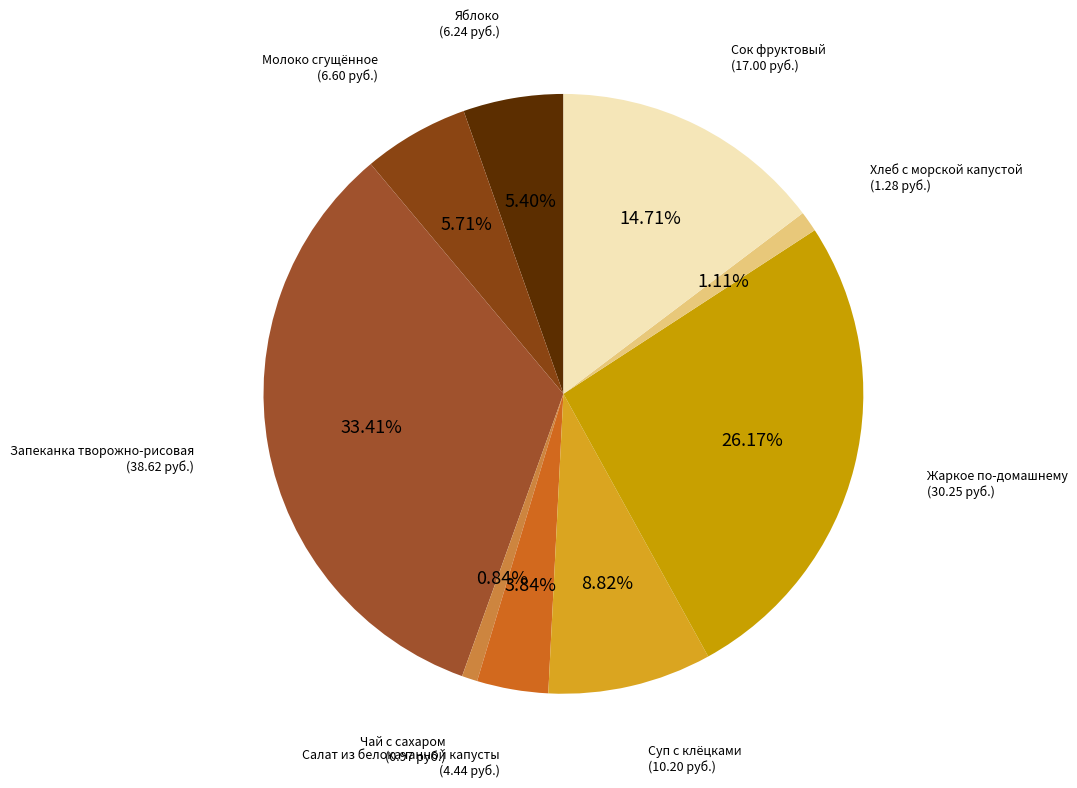

What percentage is NOT represented by Яблоко?

94.6%